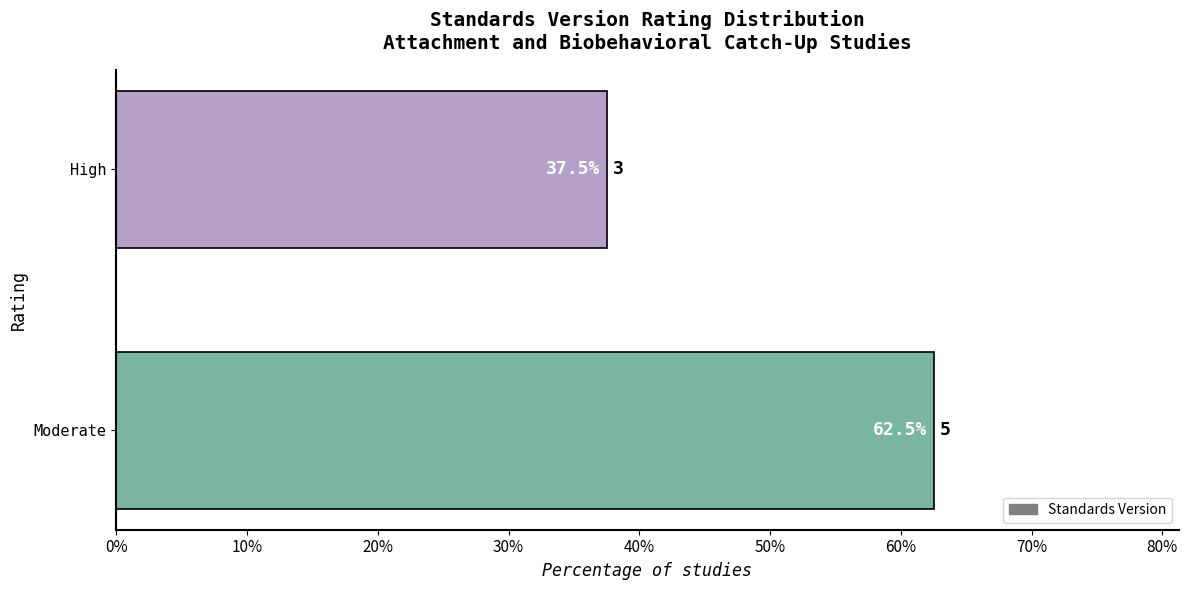

True or false: the data shows 59.2 at High.

False